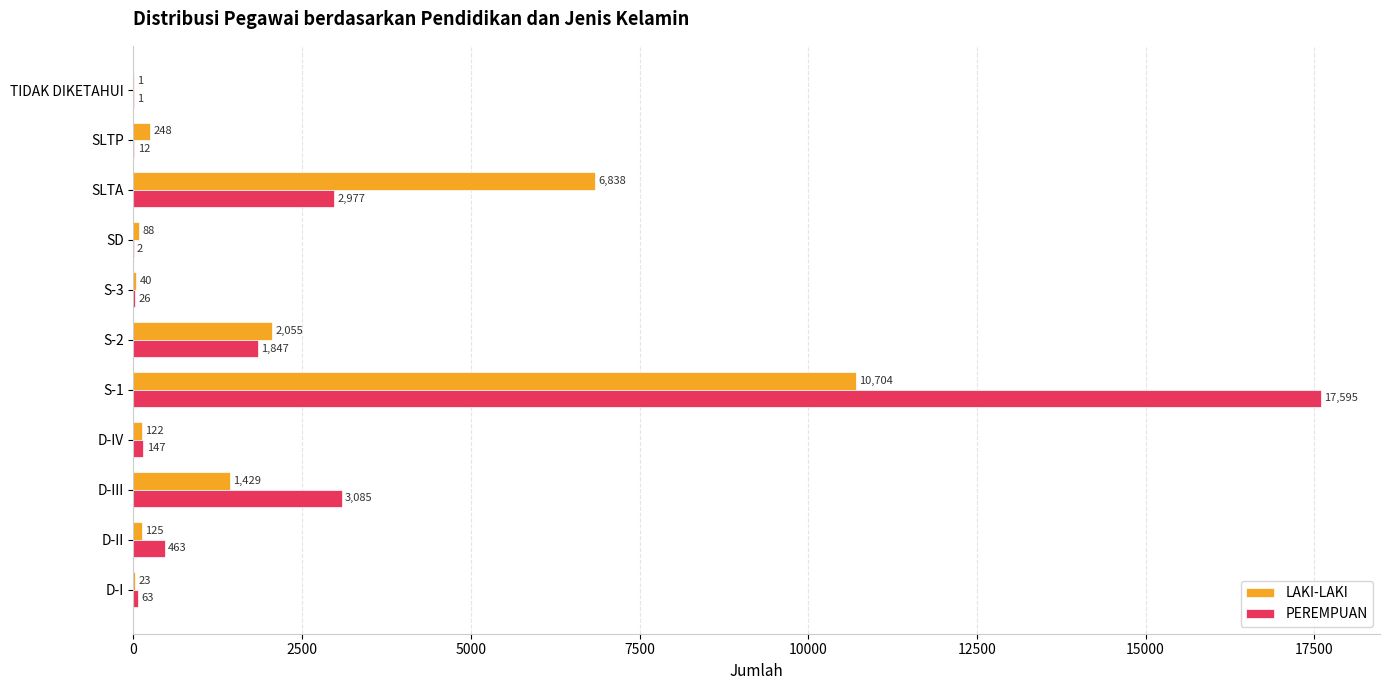

Where is PEREMPUAN nearest to the value 8798?

D-III